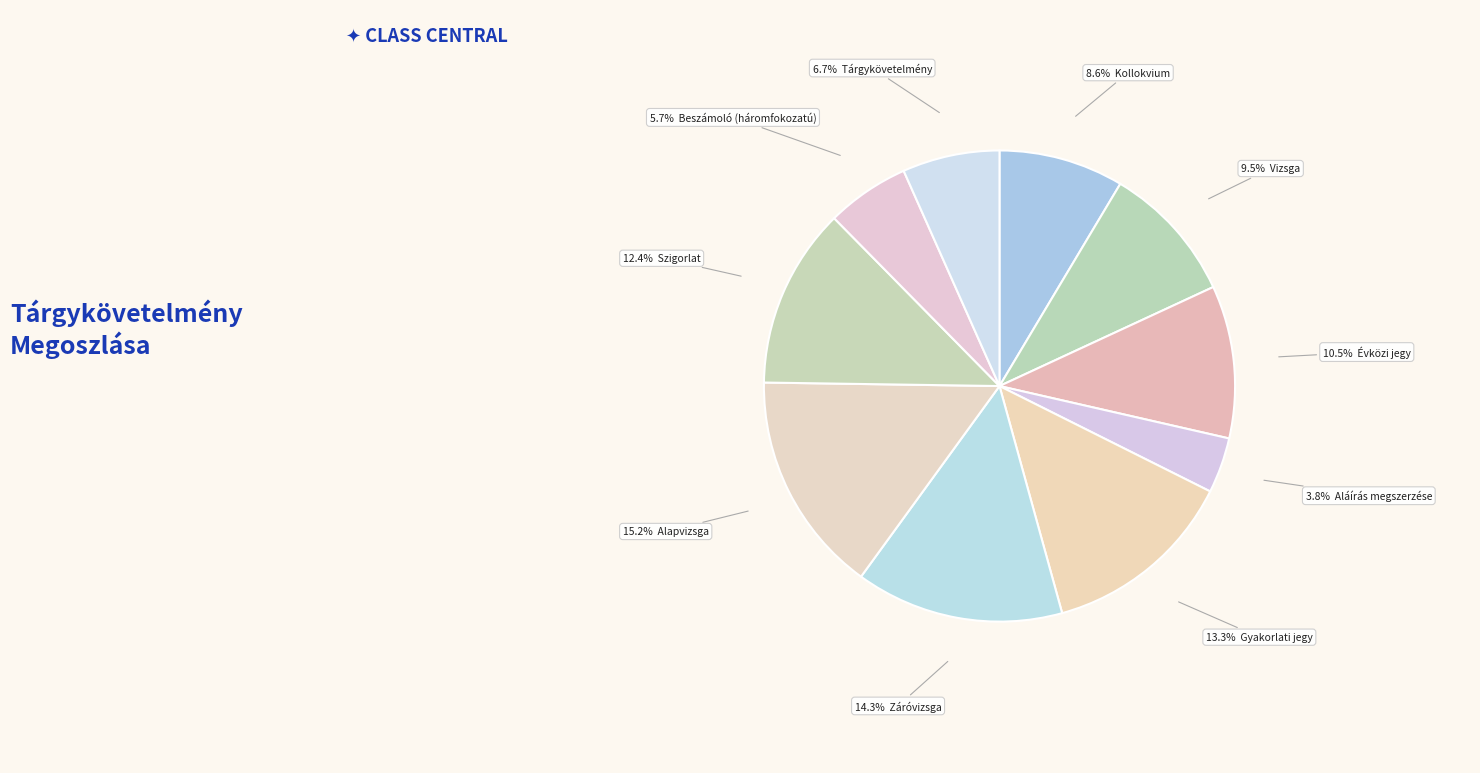

What is the smallest slice in the pie chart?

Aláírás megszerzése